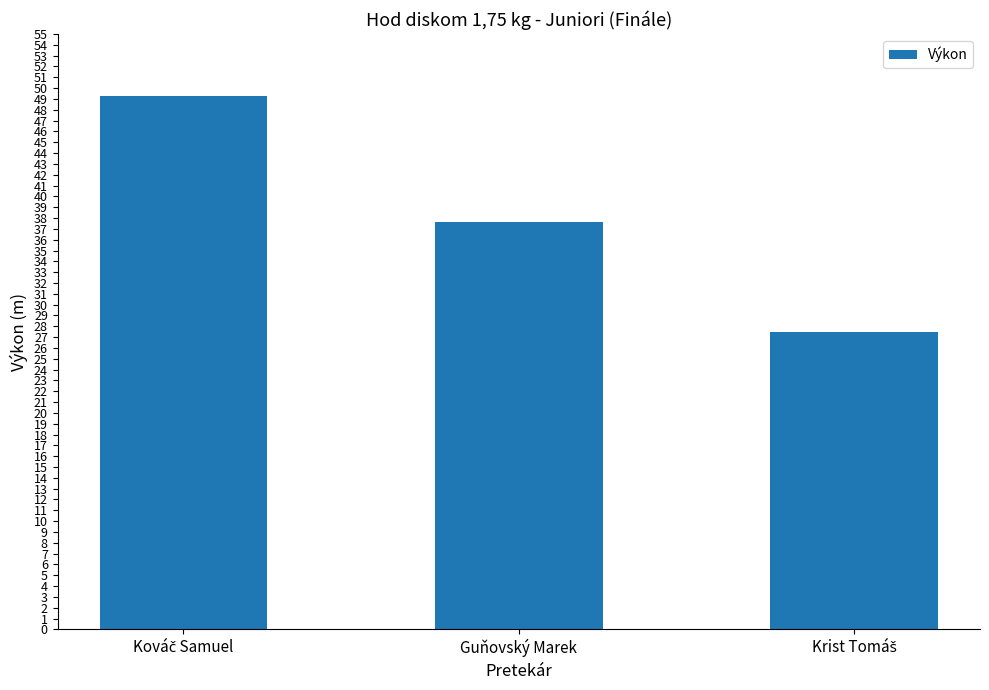

True or false: the data shows 54.3 at Guňovský Marek.

False